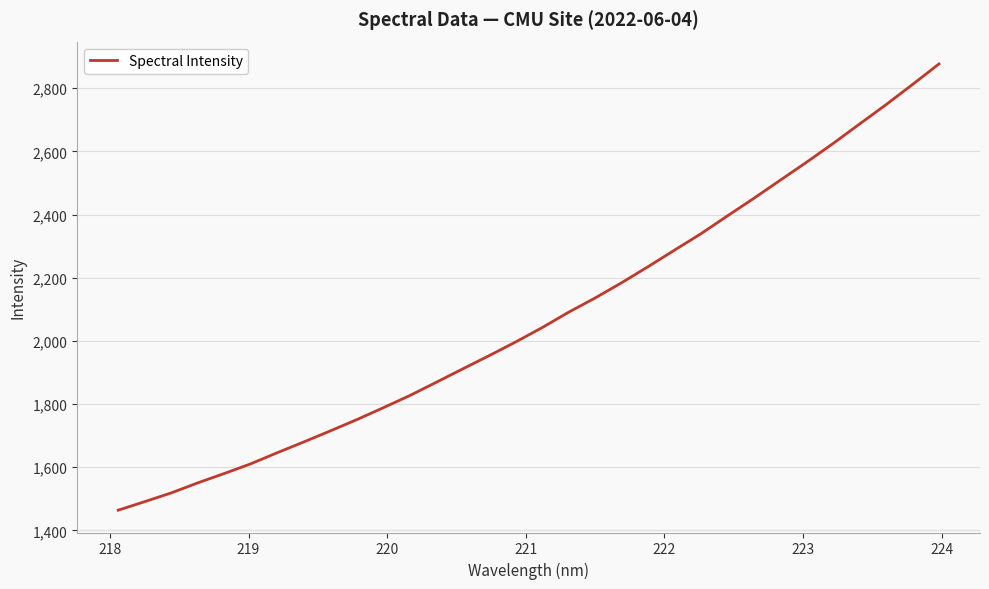

What is the minimum value shown in the chart?

1464.2